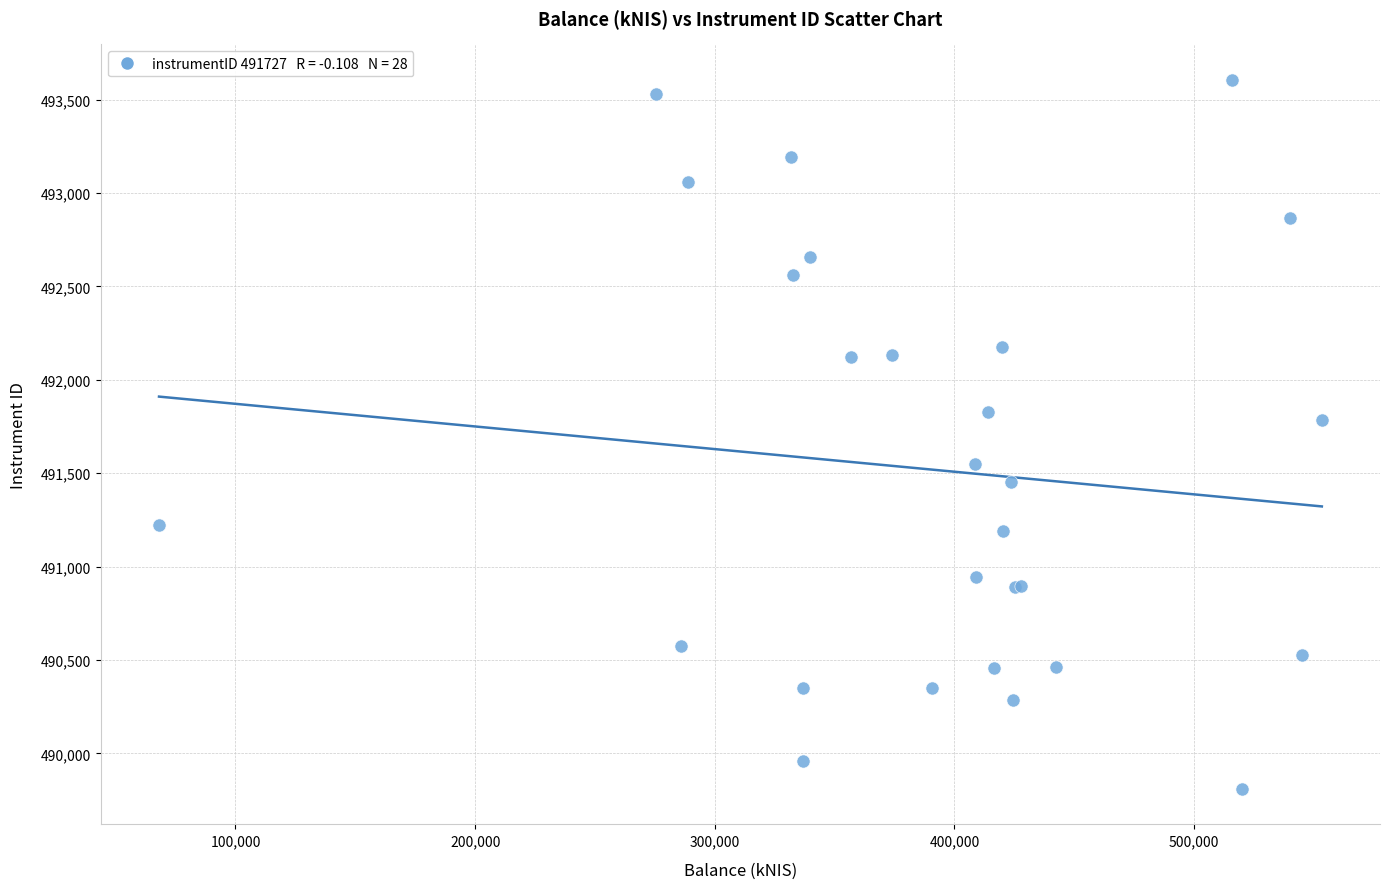

What Y value in the scatter plot is closest to 491707?

491783.9